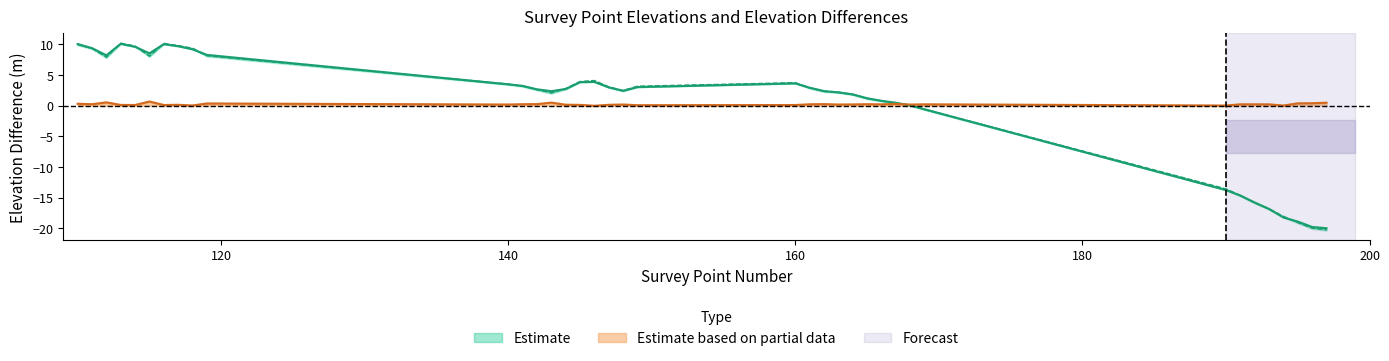

Is it true that DTM Elevation (Test) equals 10.0 at 116?

True